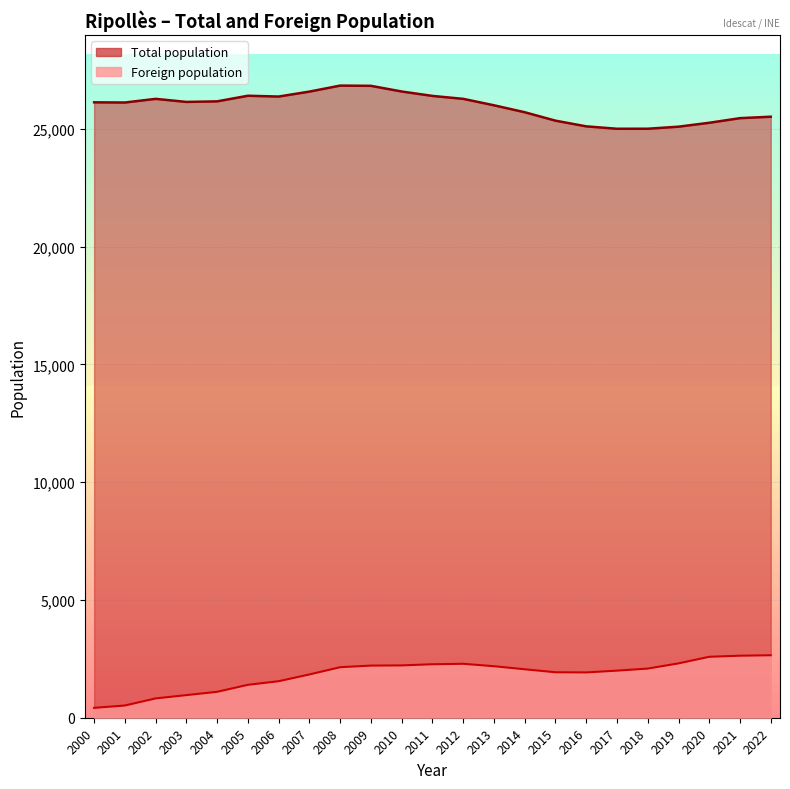

Is the value of Total population at 2018 greater than the value of Foreign population at 2006?

Yes